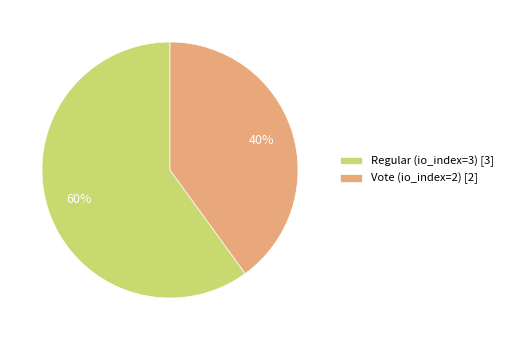

What is the ratio of the value at Vote (io_index=2) to the value at Regular (io_index=3)?

0.7